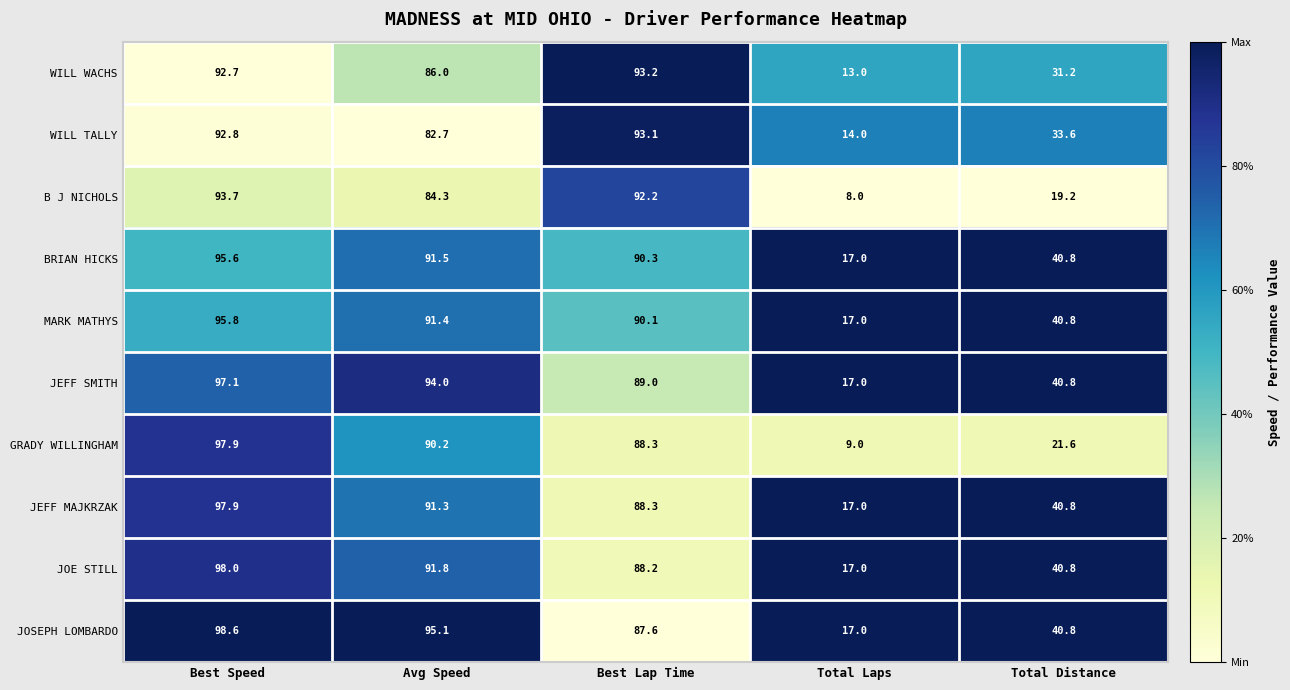

What is the difference between the WILL TALLY values at Total Laps and Best Speed?

78.8